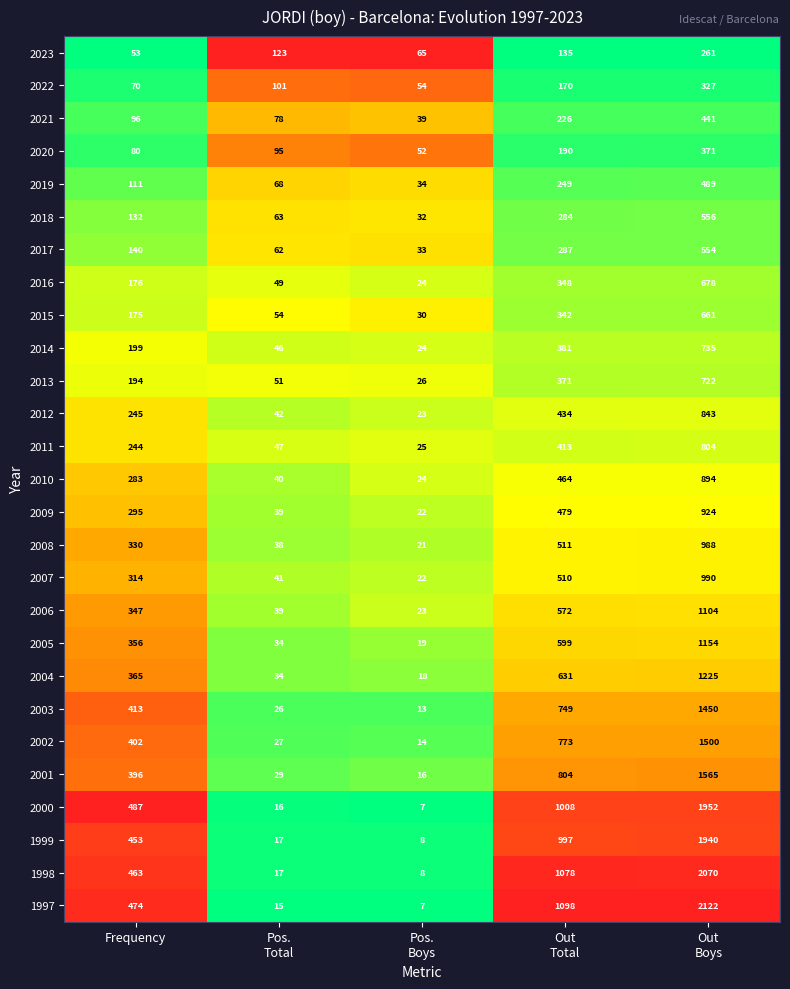

Which series has the widest spread of values?

1997